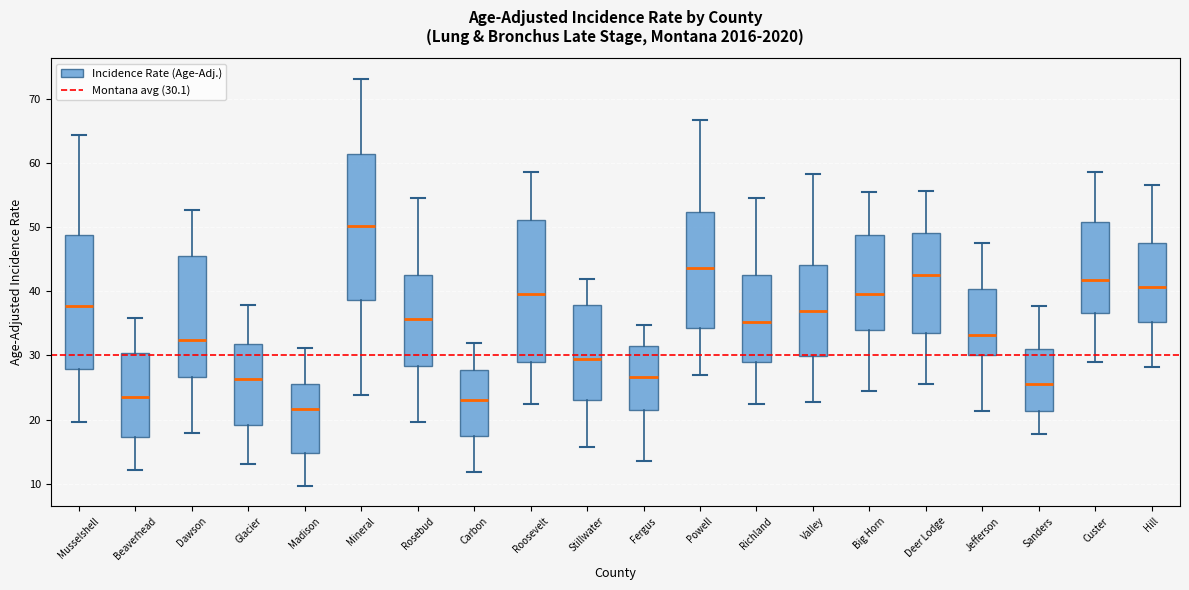

Reading left to right, transcribe this box plot: for each box, give where its median line is, the range the box spans, and where its two whiskers end, as read against the y-axis. The values are not printed on the chart, so give them approximately, as read against the axis.

Musselshell: median 38, box 28 to 49, whiskers 20 to 64
Beaverhead: median 24, box 17 to 30, whiskers 12 to 36
Dawson: median 32, box 27 to 45, whiskers 18 to 53
Glacier: median 26, box 19 to 32, whiskers 13 to 38
Madison: median 22, box 15 to 26, whiskers 10 to 31
Mineral: median 50, box 39 to 61, whiskers 24 to 73
Rosebud: median 36, box 28 to 43, whiskers 20 to 55
Carbon: median 23, box 17 to 28, whiskers 12 to 32
Roosevelt: median 40, box 29 to 51, whiskers 23 to 59
Stillwater: median 29, box 23 to 38, whiskers 16 to 42
Fergus: median 27, box 22 to 31, whiskers 14 to 35
Powell: median 44, box 34 to 52, whiskers 27 to 67
Richland: median 35, box 29 to 42, whiskers 22 to 55
Valley: median 37, box 30 to 44, whiskers 23 to 58
Big Horn: median 40, box 34 to 49, whiskers 24 to 55
Deer Lodge: median 43, box 34 to 49, whiskers 26 to 56
Jefferson: median 33, box 30 to 40, whiskers 21 to 48
Sanders: median 26, box 21 to 31, whiskers 18 to 38
Custer: median 42, box 37 to 51, whiskers 29 to 59
Hill: median 41, box 35 to 48, whiskers 28 to 57